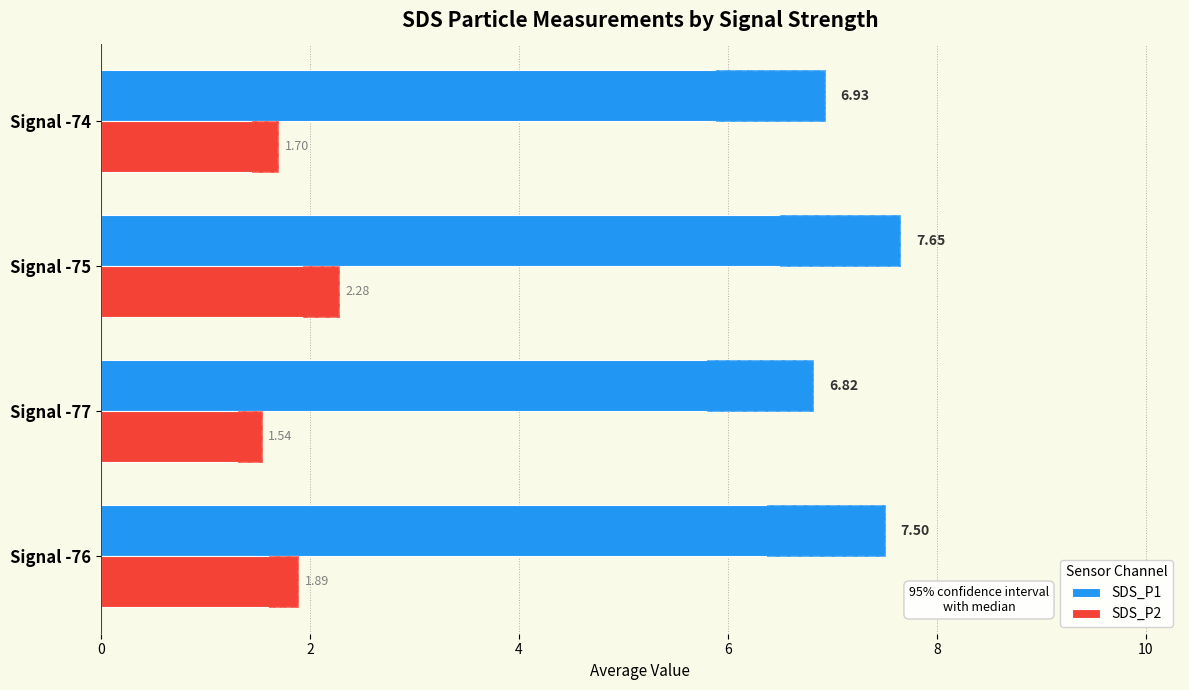

Reading left to right, extract all data points from this chart.

SDS_P1: 7.5	6.8	7.7	6.9
SDS_P2: 1.9	1.5	2.3	1.7